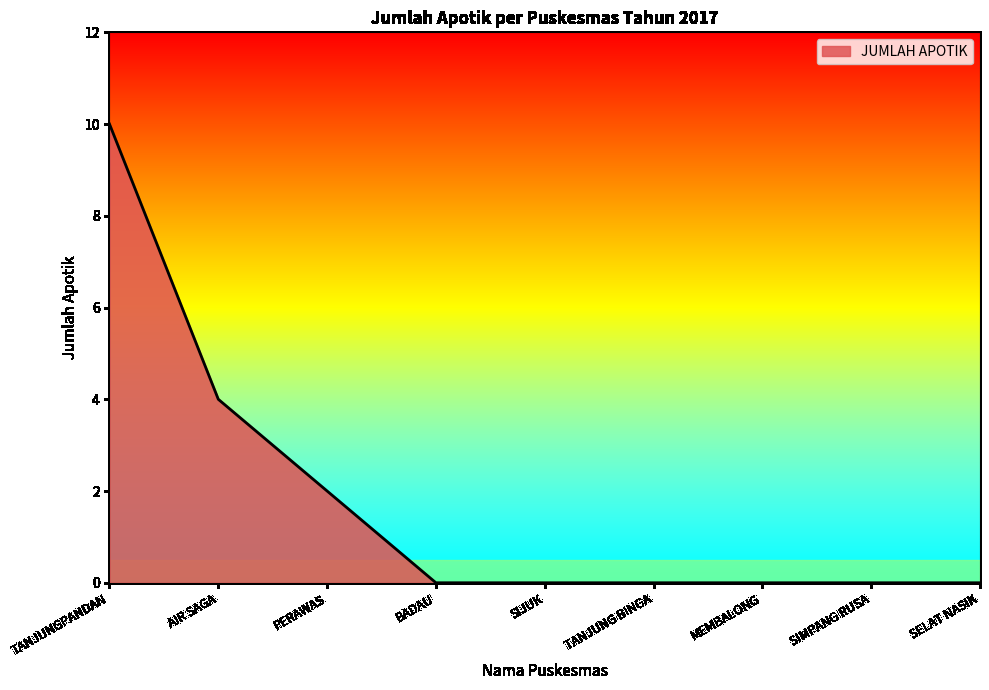

Is it true that the value at BADAU is -4?

False